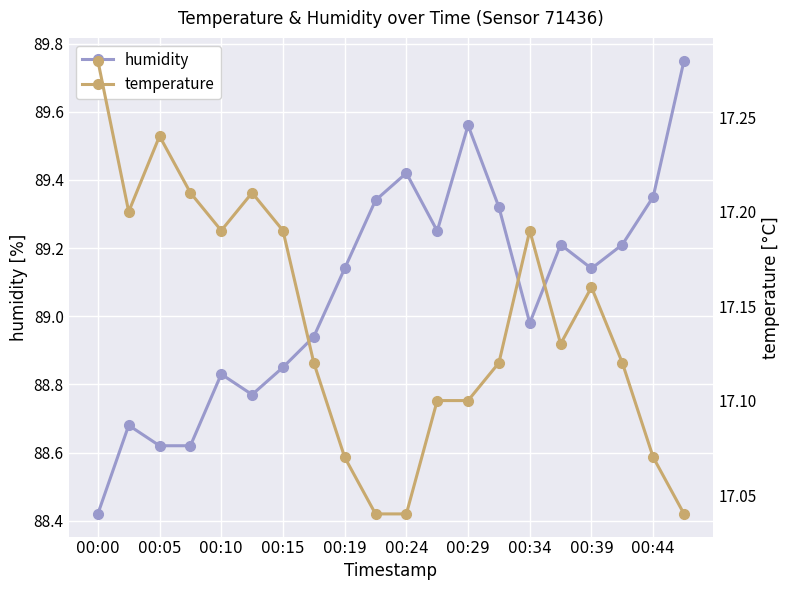

Which series has the widest spread of values?

humidity